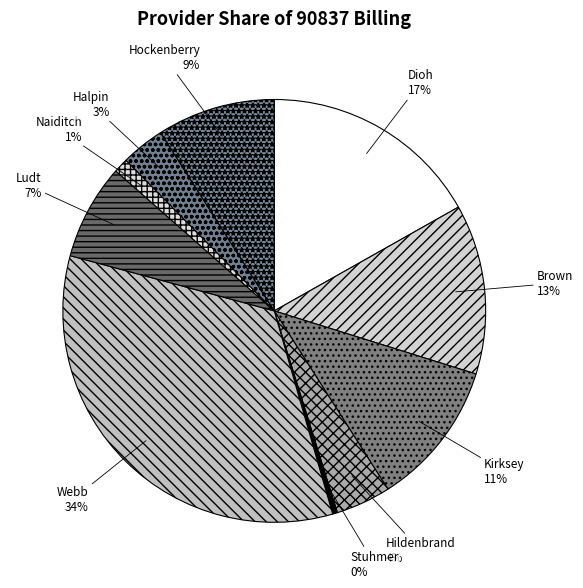

To the nearest percent, what is the average slice percentage?

10%